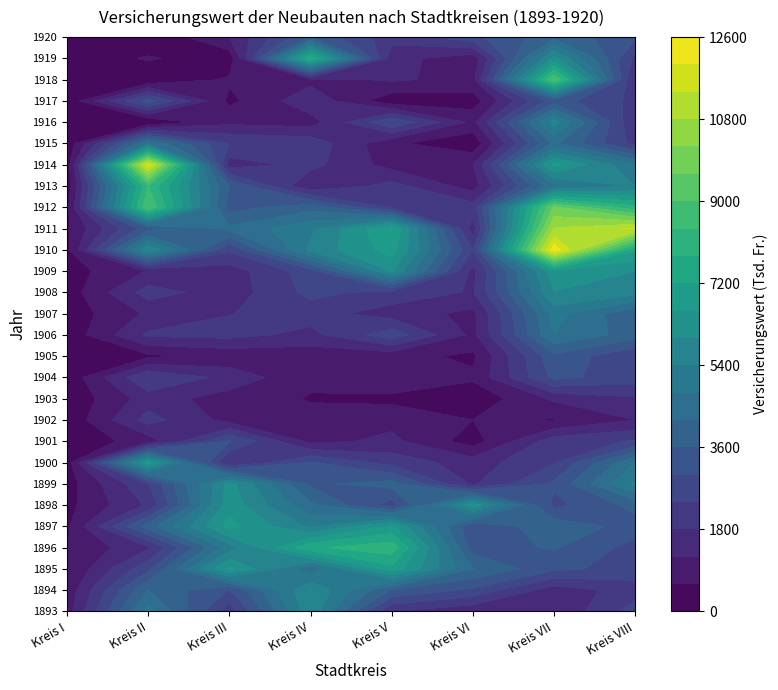

Between 3 and 5, which series saw the biggest shift?

1919